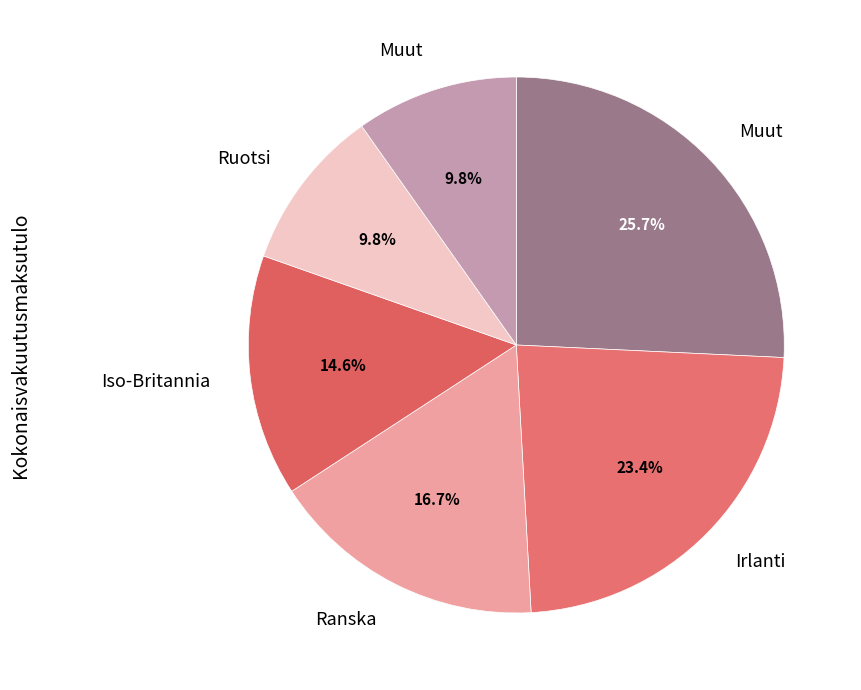

Which slice is the smallest?

Muut